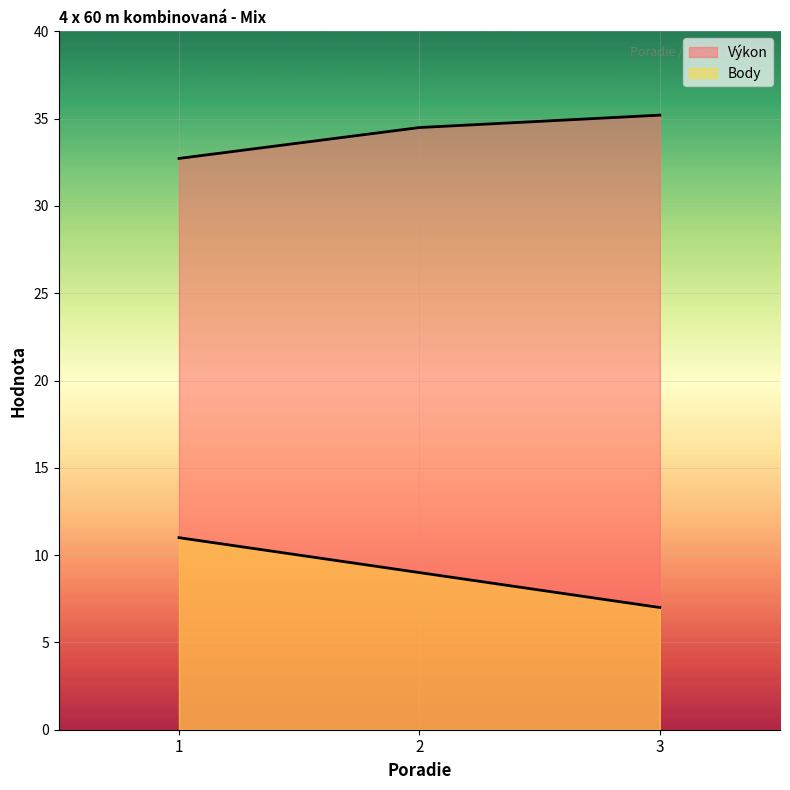

At which category is the sum across all series the highest?

1